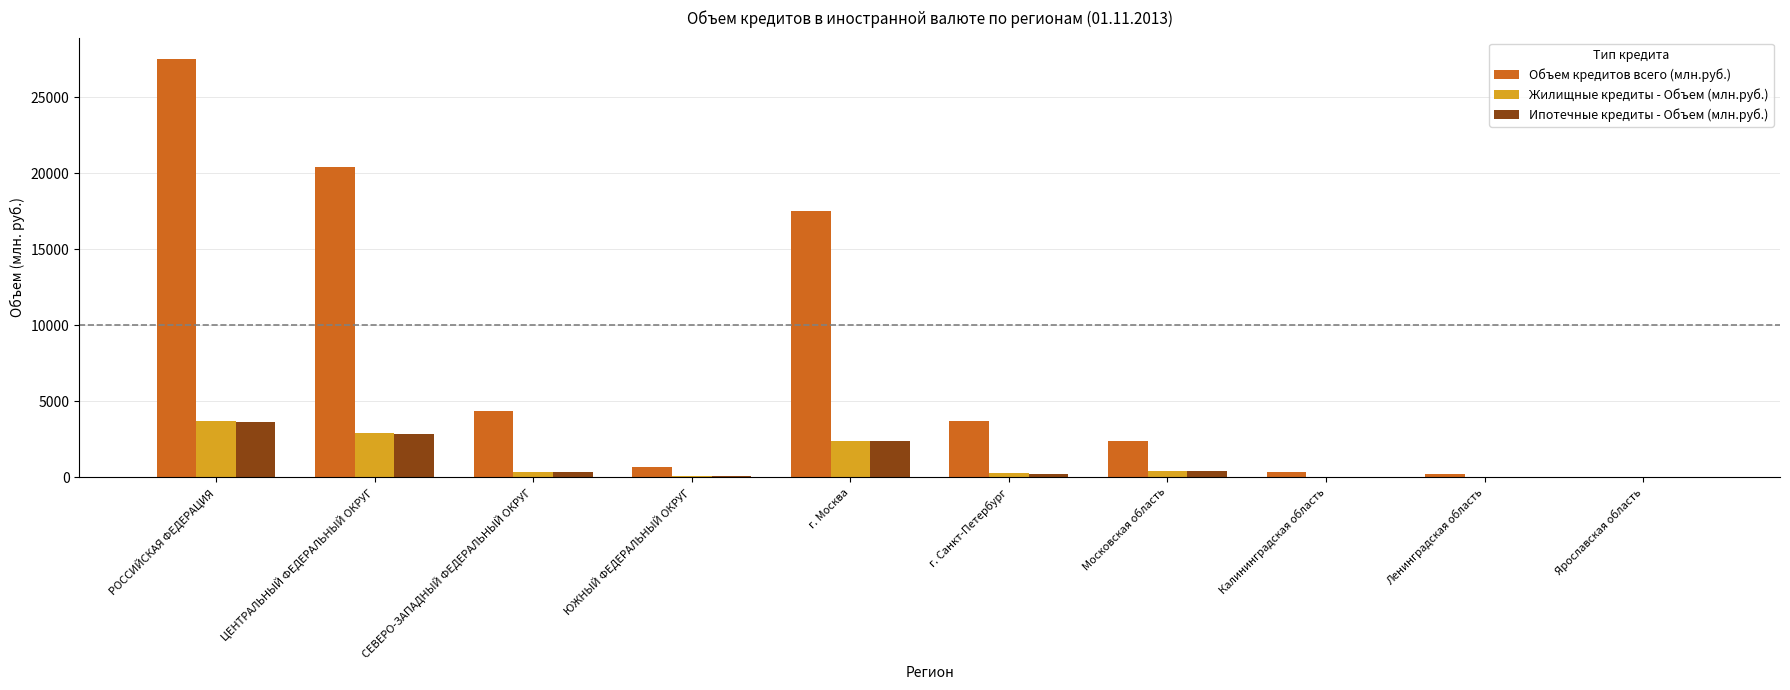

How many groups of bars are there?

10